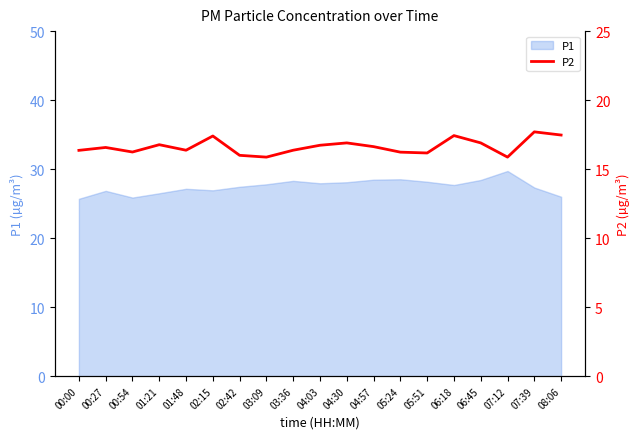

What position from the right is 04:03?

10